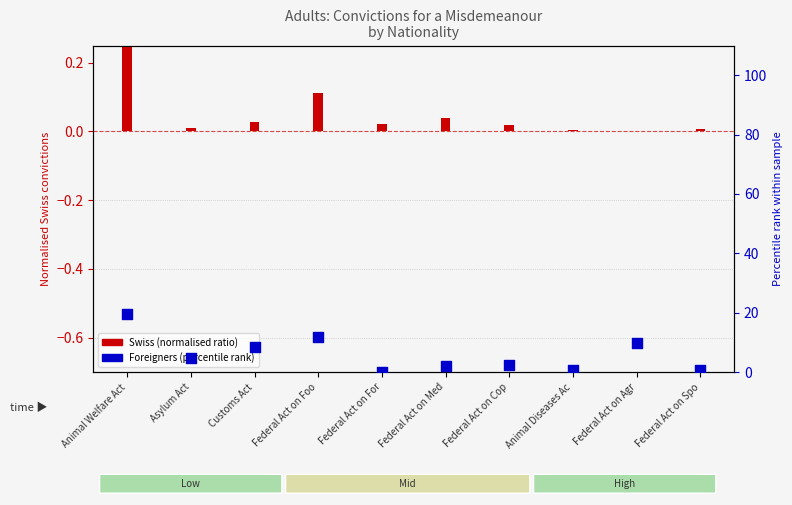

At how many categories does at least one series exceed 8?

4